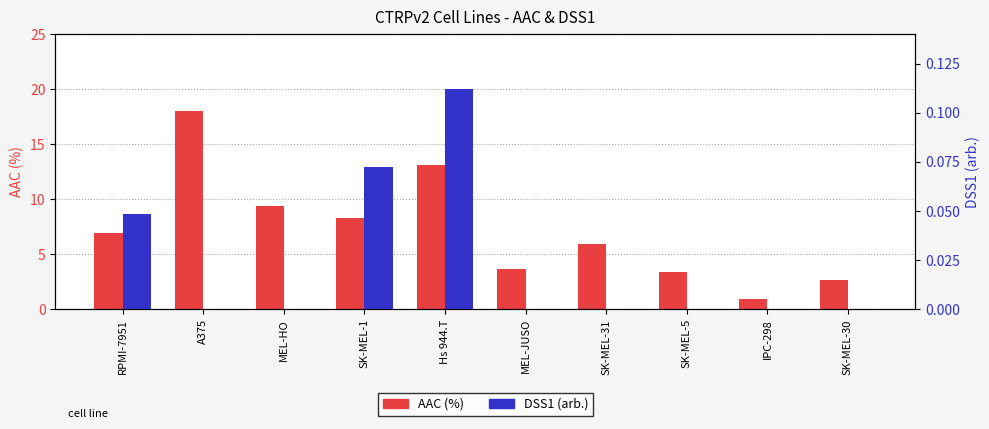

What is the maximum value shown in the chart?

18.0